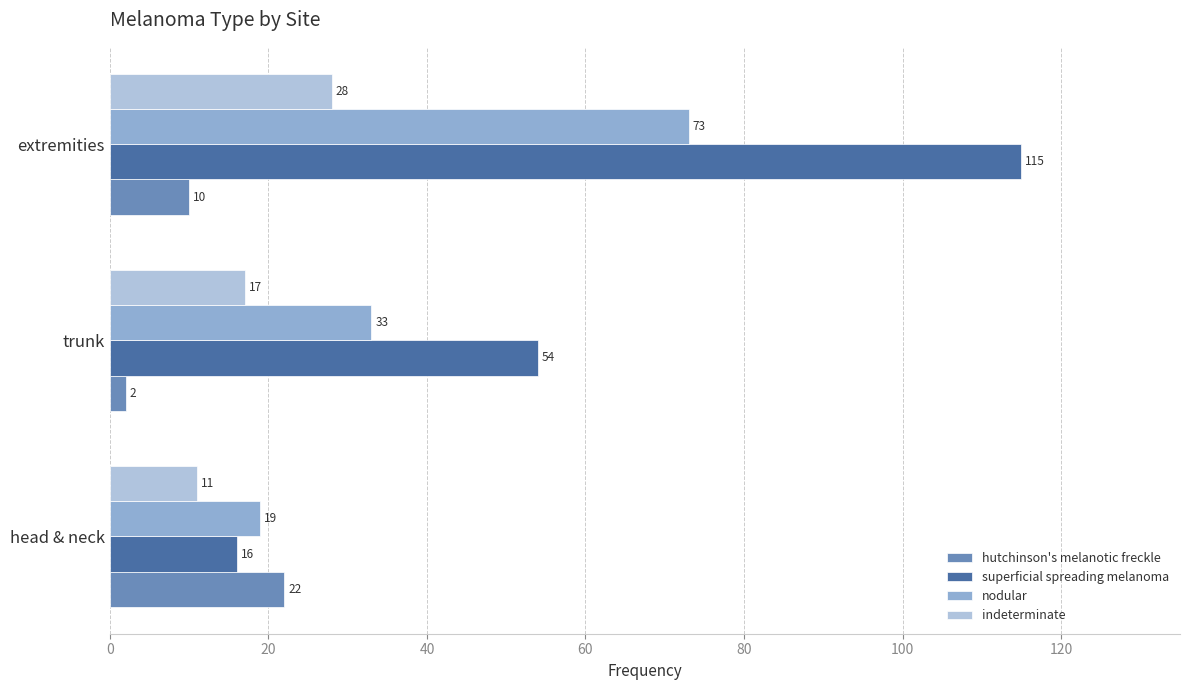

What is the sum of the indeterminate values at head & neck and trunk?

28